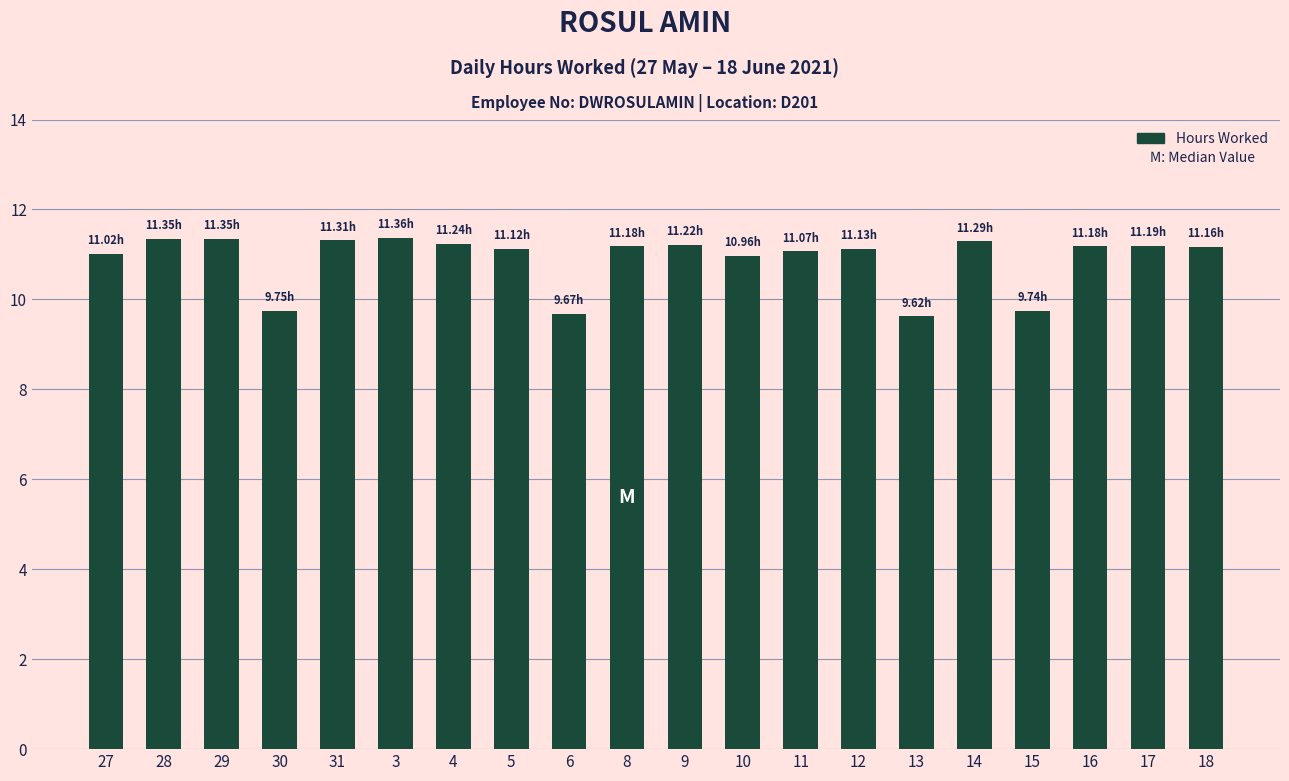

Is it true that the value at 28 is 11.3?

True